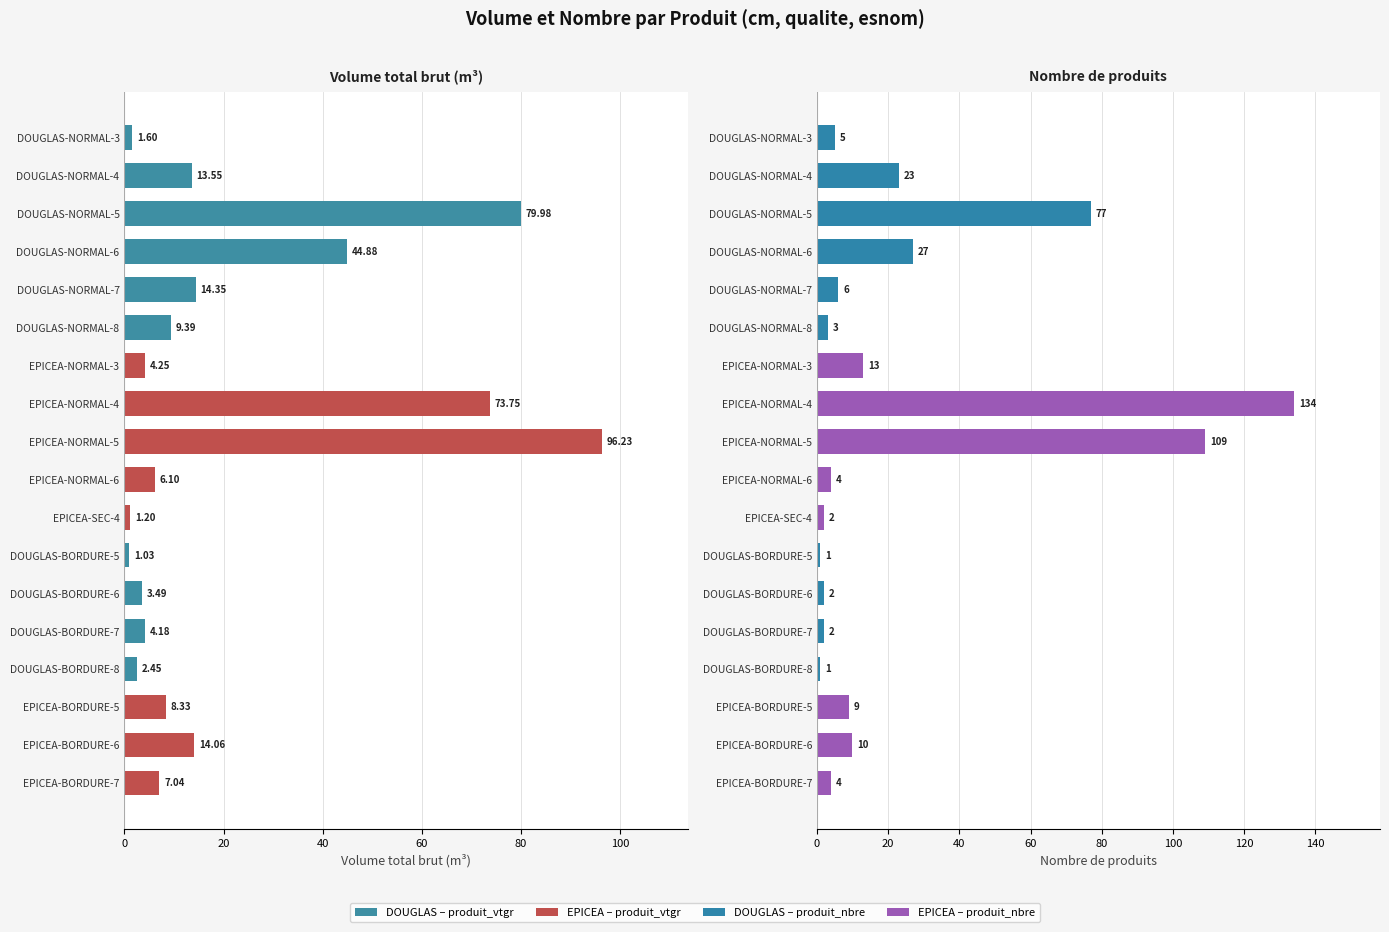

List the series in order of their peak value, highest first.

produit_nbre, produit_vtgr